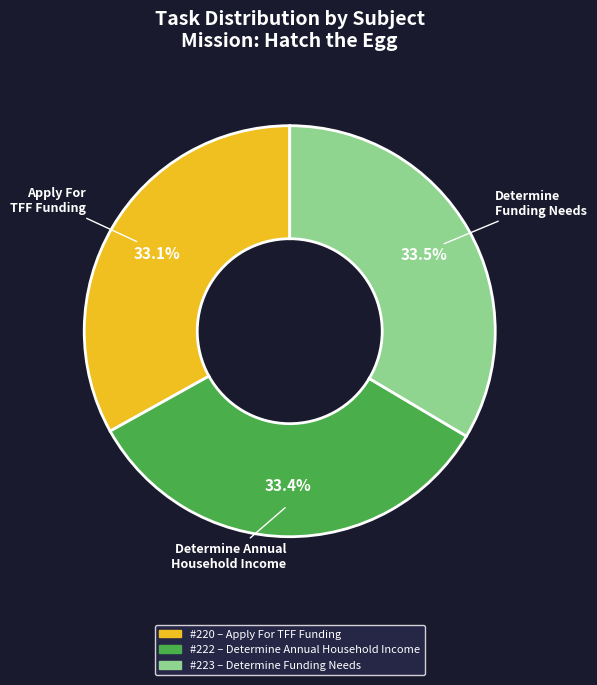

Is there any slice that represents more than half of the pie?

No